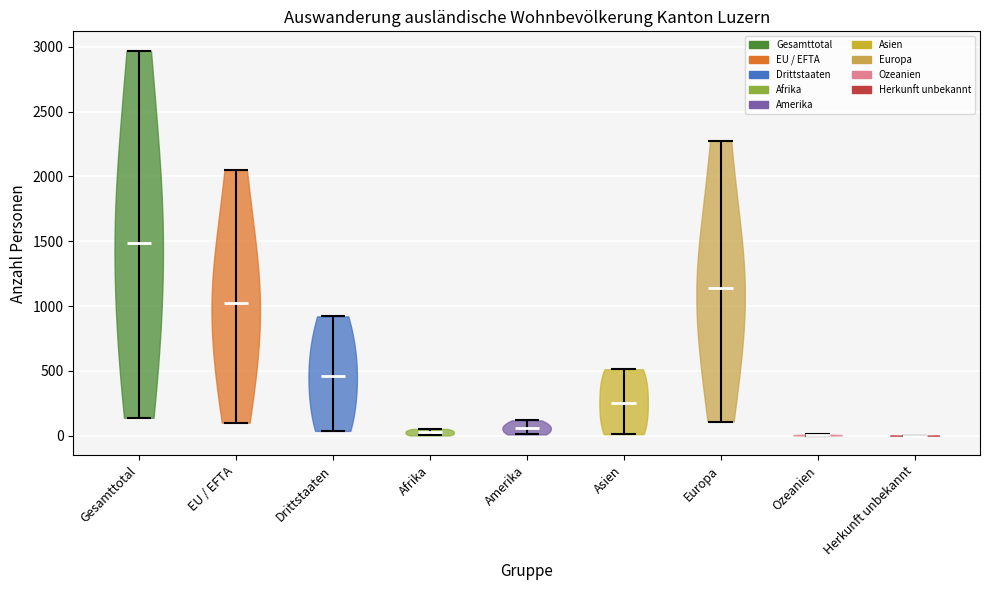

Reading left to right, read every violin against the y-axis: where its median line is, and the lowest and highest points it reaches. The values are not printed on the chart, so give them approximately, as read against the axis.

Gesamttotal: median line 1500, lowest point 150, highest point 2950
EU / EFTA: median line 1050, lowest point 100, highest point 2050
Drittstaaten: median line 450, lowest point 50, highest point 900
Afrika: median line 50, lowest point 0, highest point 50
Amerika: median line 50, lowest point 0, highest point 100
Asien: median line 250, lowest point 0, highest point 500
Europa: median line 1150, lowest point 100, highest point 2250
Ozeanien: median line 0, lowest point 0, highest point 0
Herkunft unbekannt: median line 0, lowest point 0, highest point 0